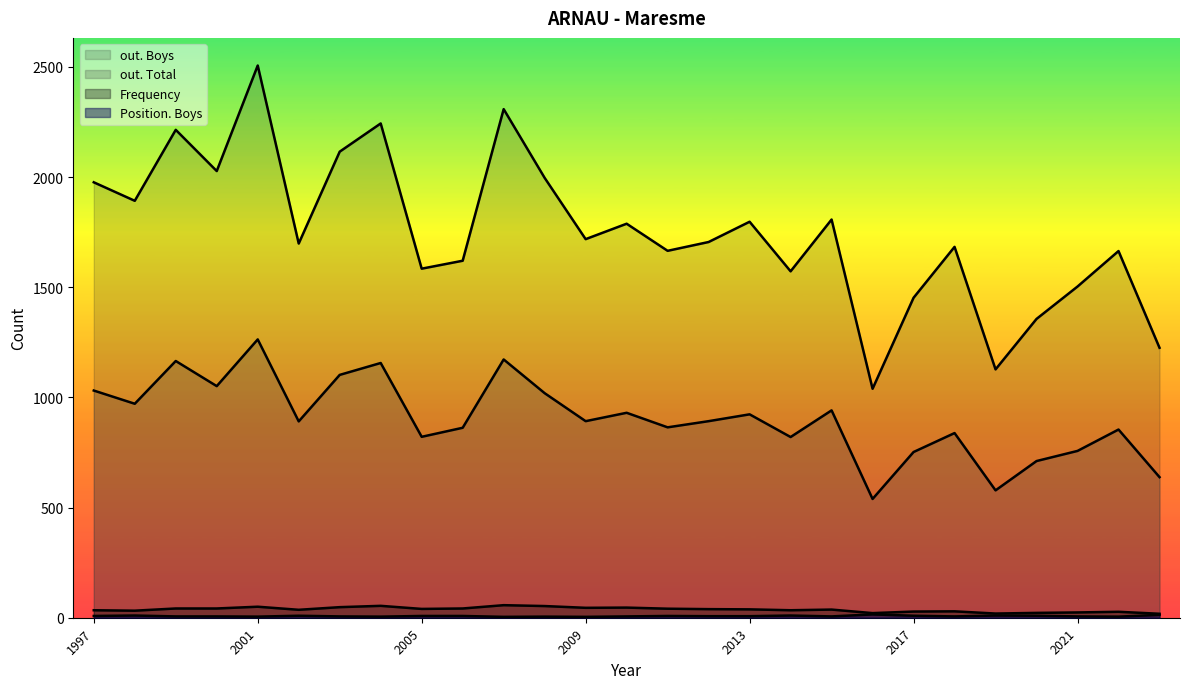

List the series in order of their peak value, highest first.

out. Boys, out. Total, Frequency, Position. Boys